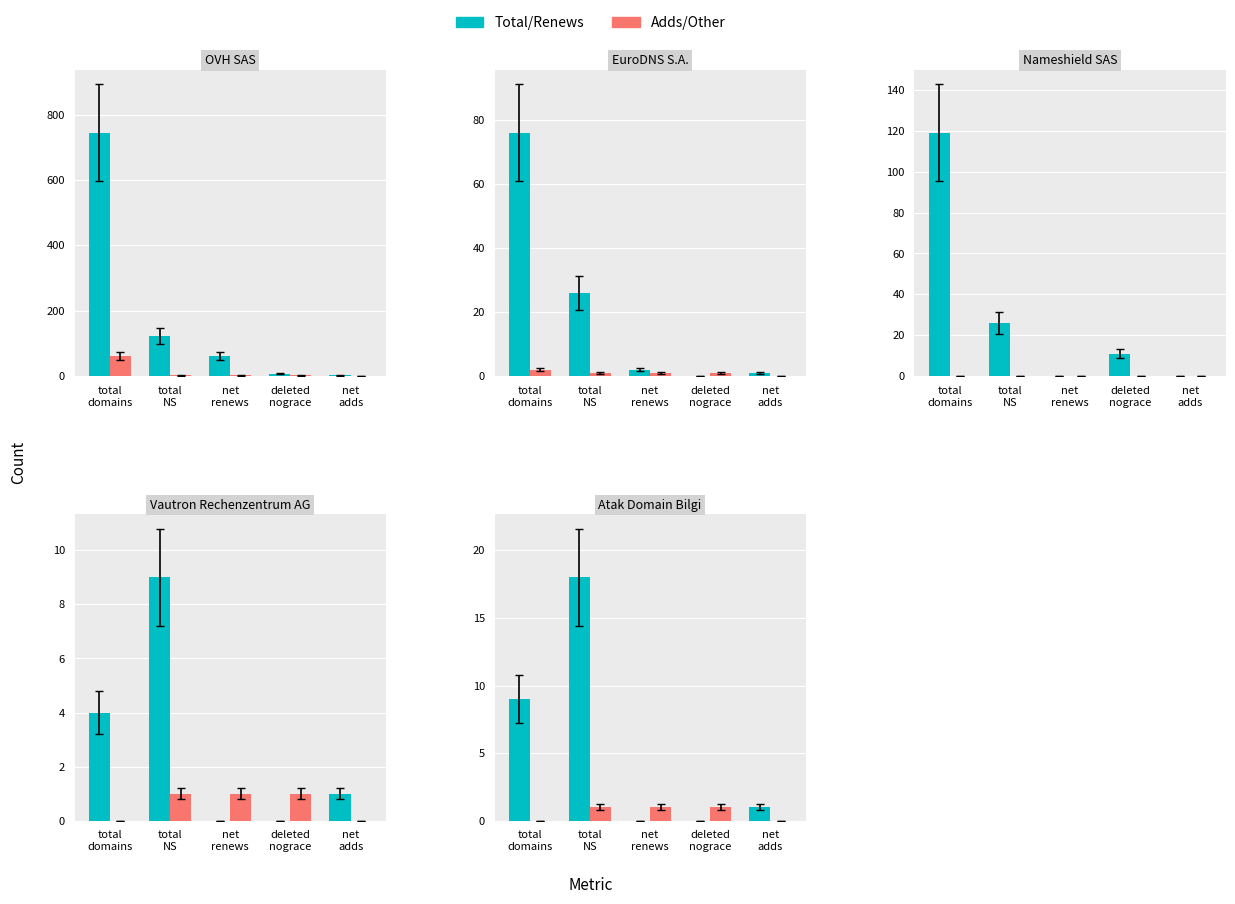

What is the difference between the highest and lowest values at net
adds?

1